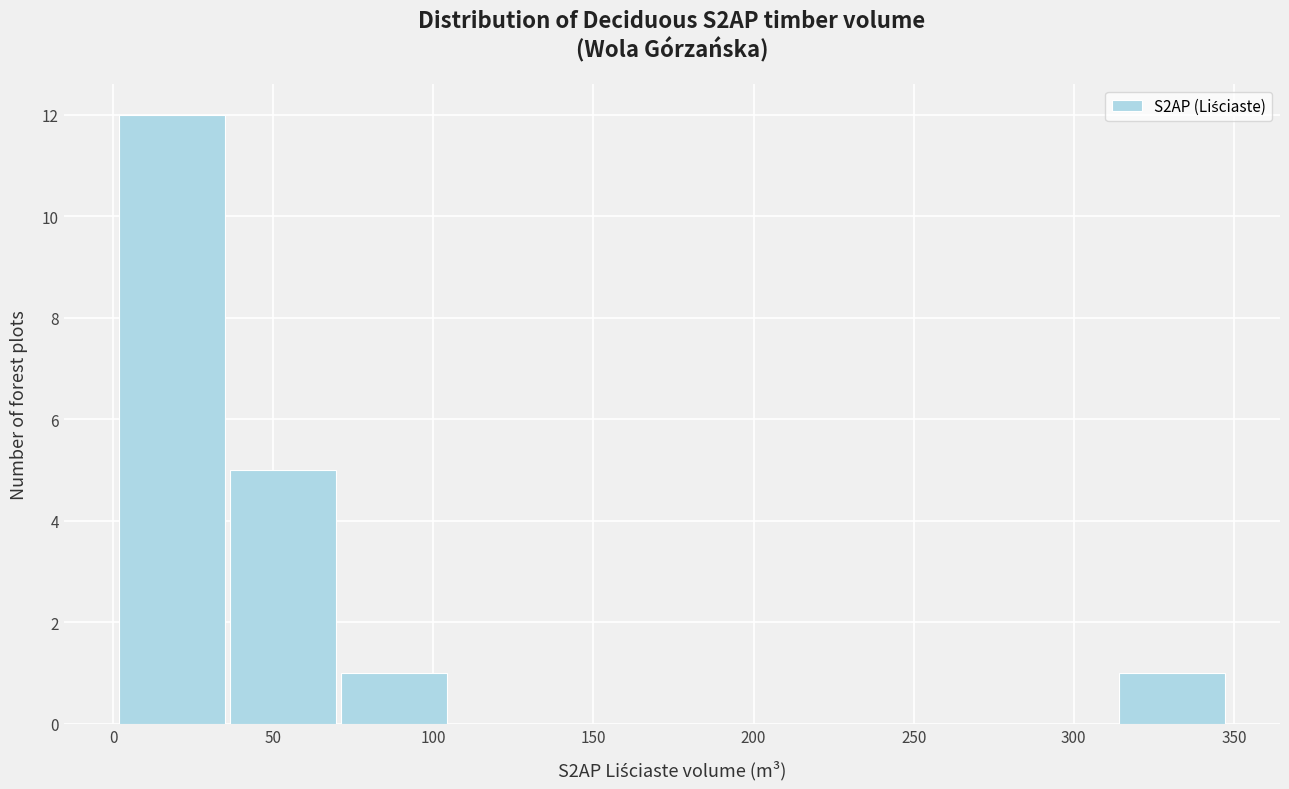

Reading left to right, transcribe this chart: for each bar, give the range it covers on the x-axis and its height. Neither the bar edges nor the heights are printed on the chart, so give them approximately, as read against the axes.

0 to 35: 12
35 to 70: 5
70 to 105: 1
105 to 140: 0
140 to 175: 0
175 to 210: 0
210 to 245: 0
245 to 280: 0
280 to 315: 0
315 to 350: 1